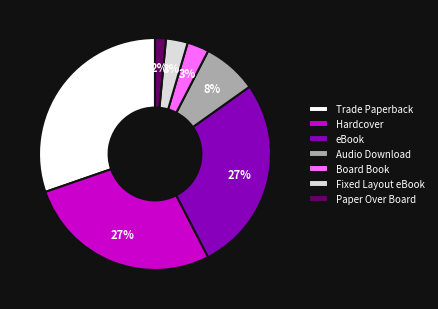

Between Board Book and Hardcover, which is larger?

Hardcover